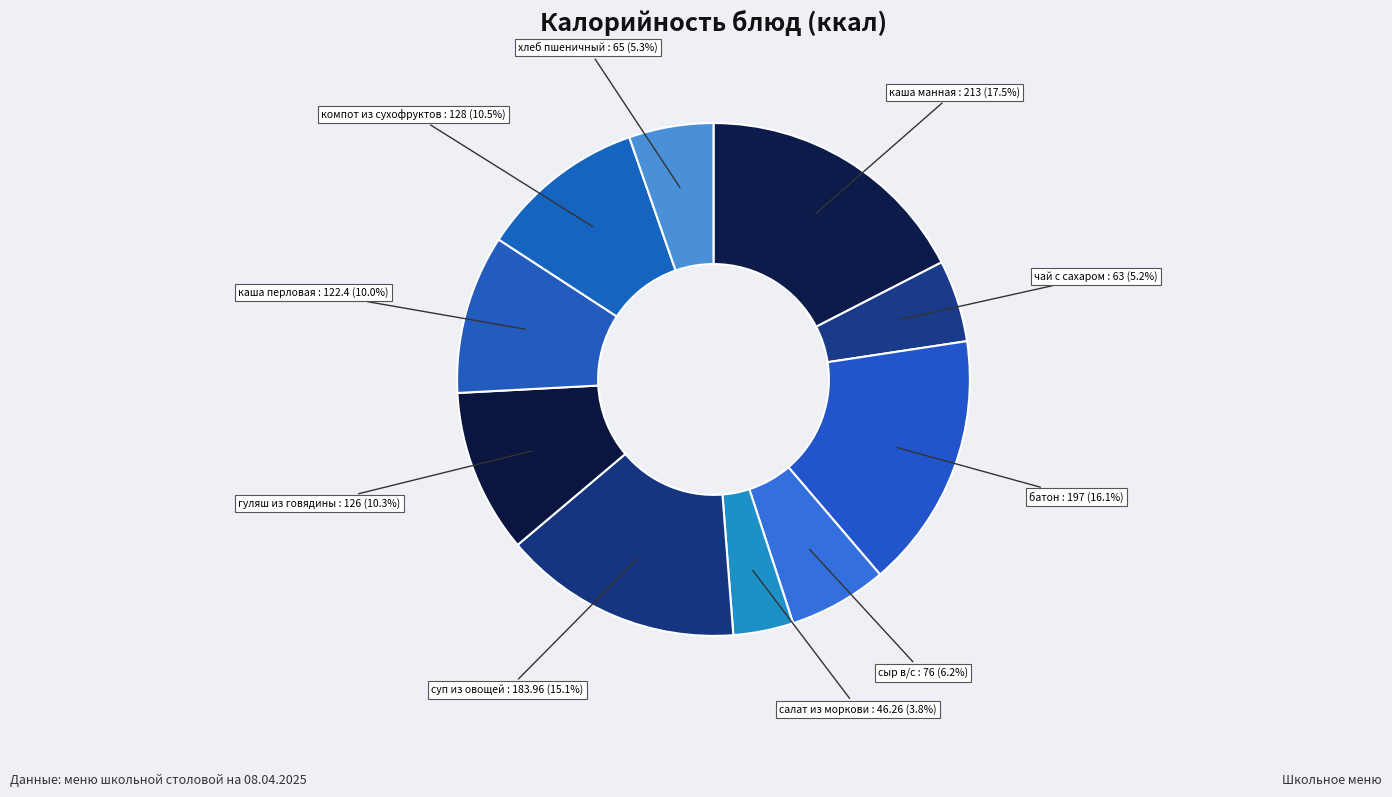

What is the ratio of the value at каша манная to the value at компот из сухофруктов?

1.7